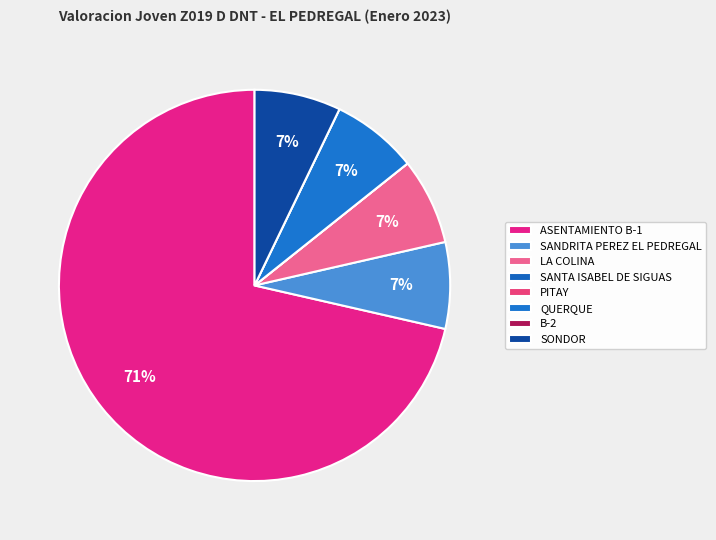

How many segments does this pie chart have?

8